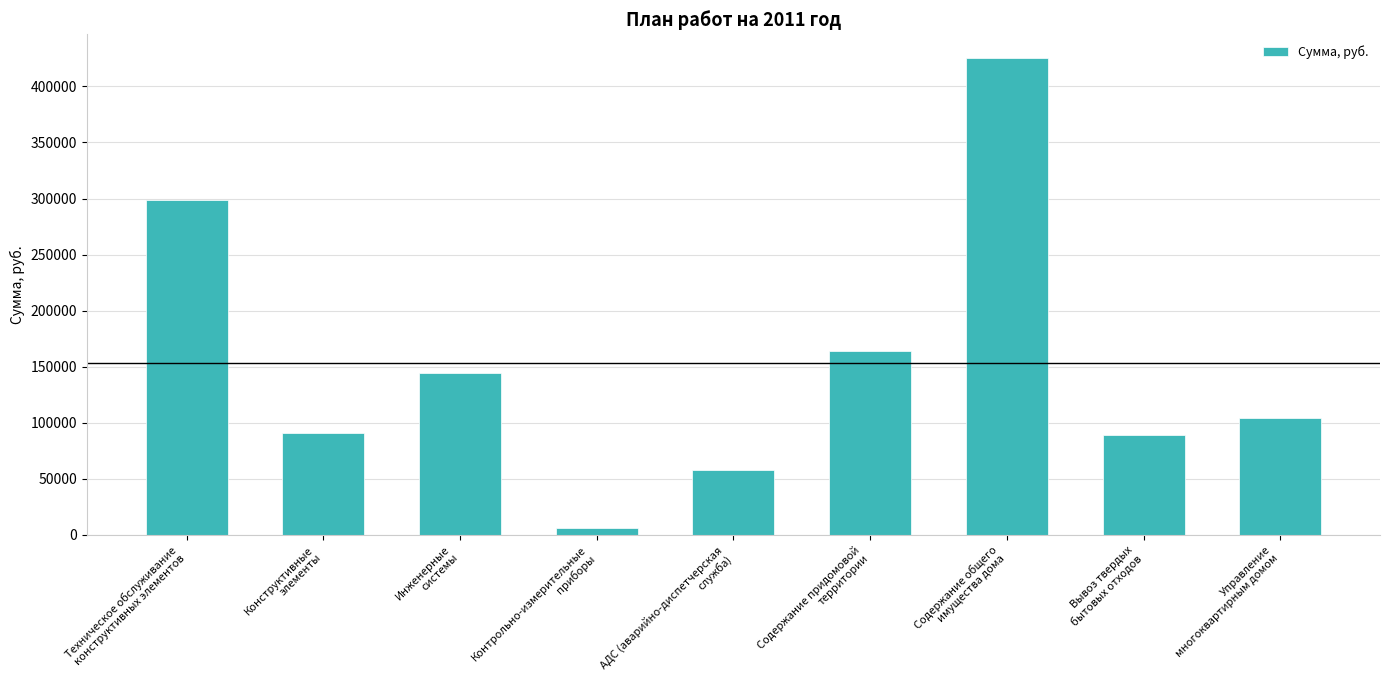

What is the label of the 9th bar from the left?

Управление
многоквартирным домом